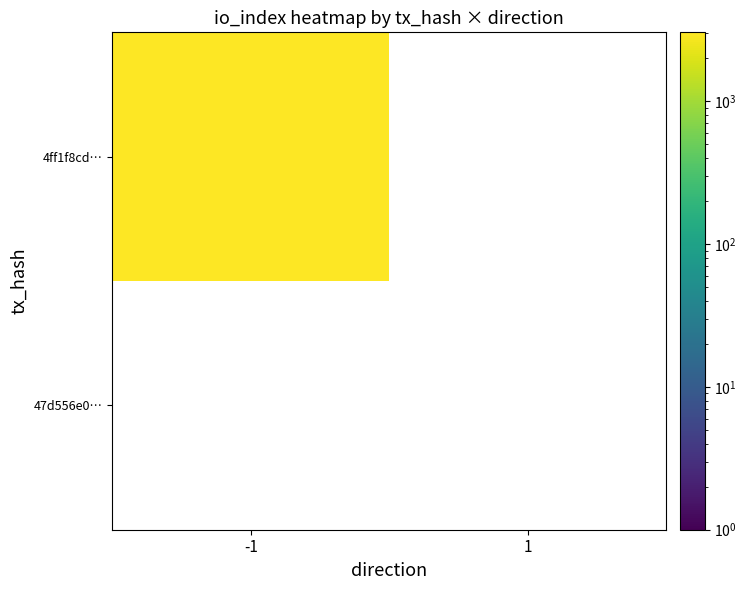

Rank the series by their average value, from highest to lowest.

4ff1f8cd4cc2815d2716cd2827d30d6f95cb76b, 47d556e0870c3a46696b7fdaf1814e3a4ee9cf7